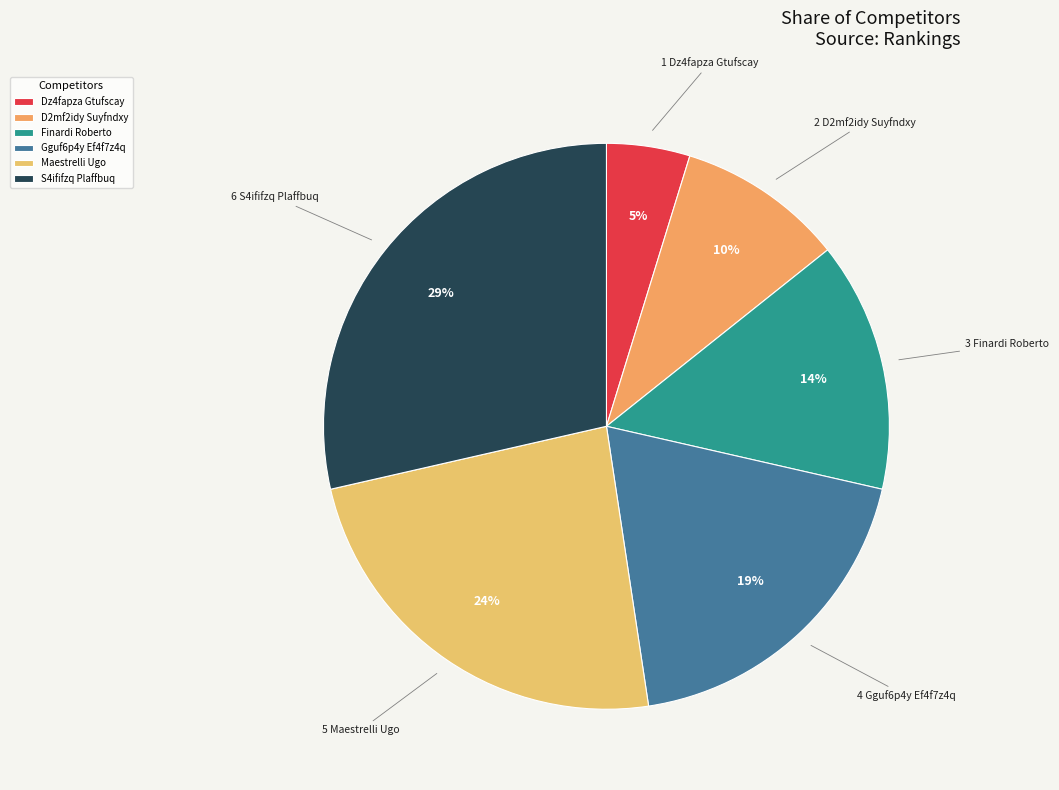

Which slice is the largest?

S4ififzq Plaffbuq